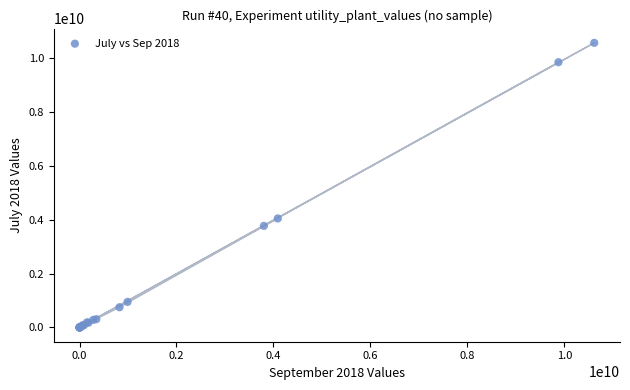

What Y value in the scatter plot is closest to 5273524596?

4040385564.6